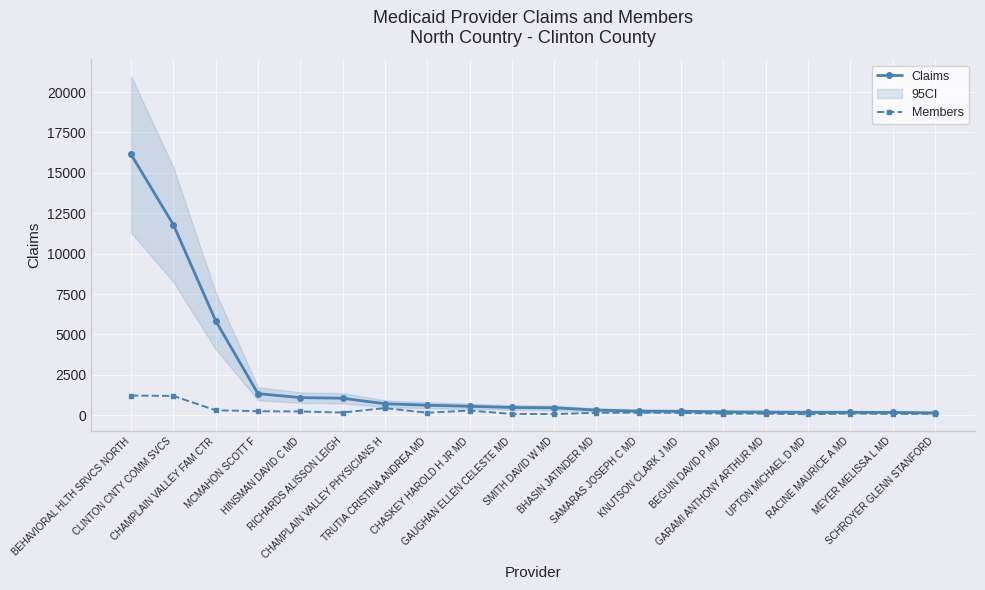

What is the total value across all series at SAMARAS JOSEPH C MD?

417